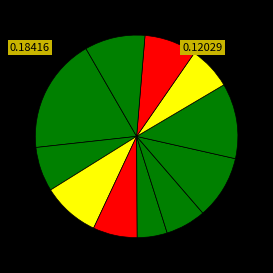

Count the number of slices in the pie.

11